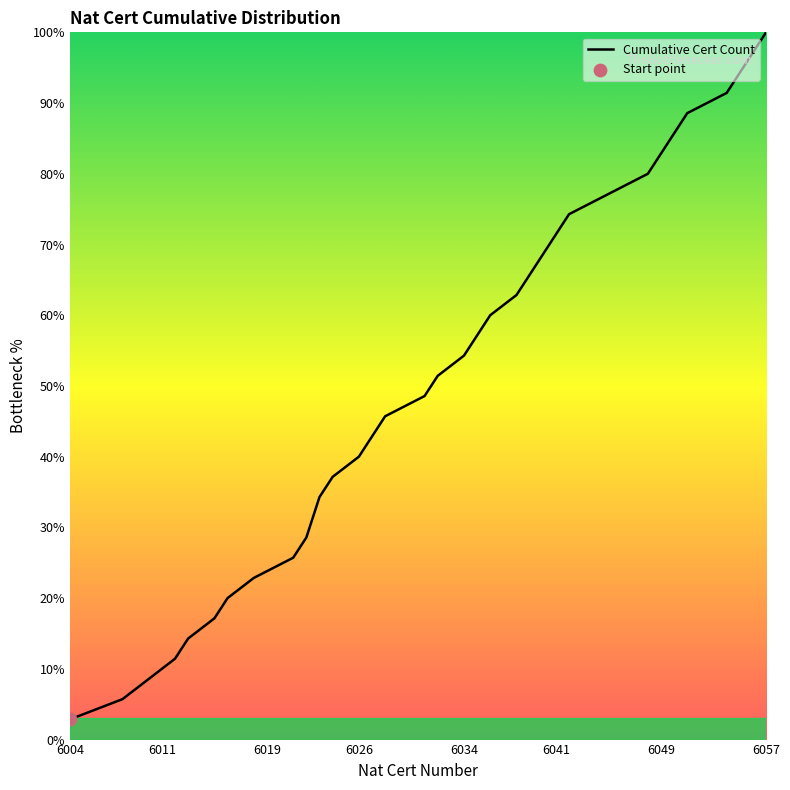

What is the maximum value shown in the chart?

100.0